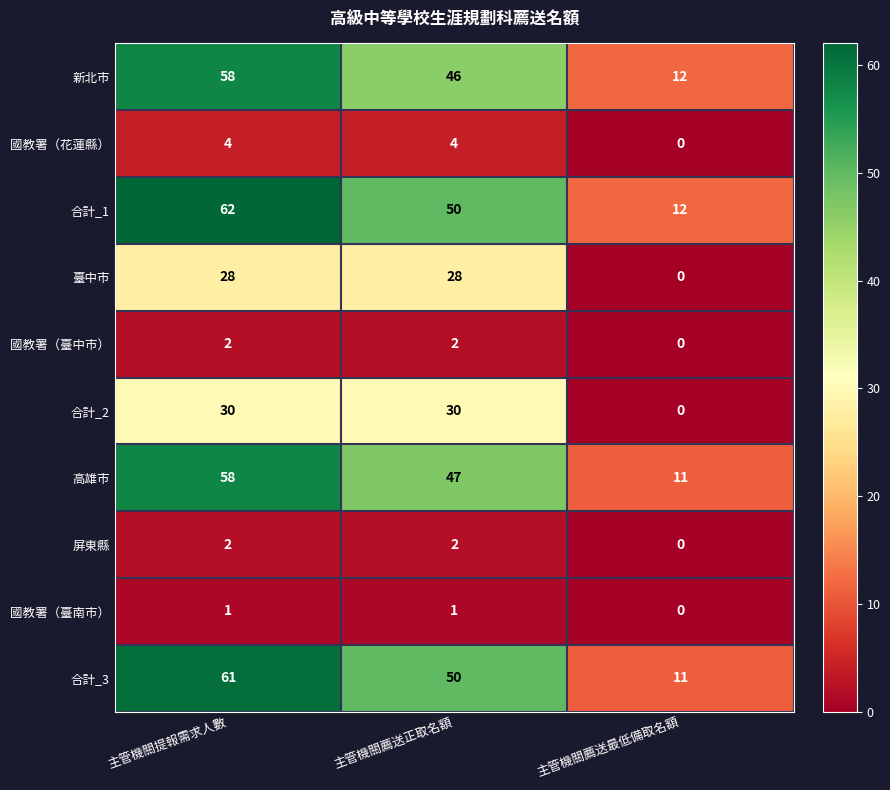

Is it true that 高雄市 equals 5 at 主管機關薦送最低備取名額?

False